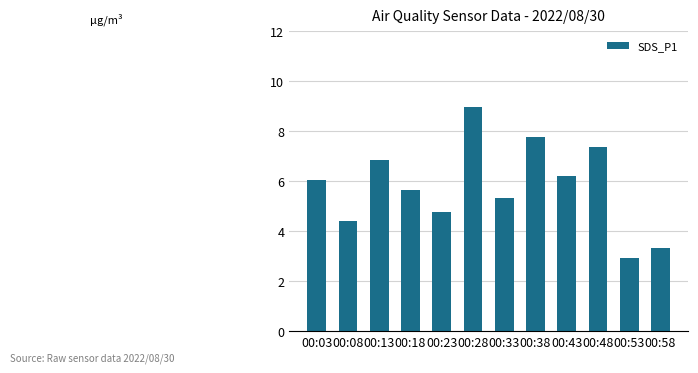

Is it true that the value at 00:33 is 5.3?

True